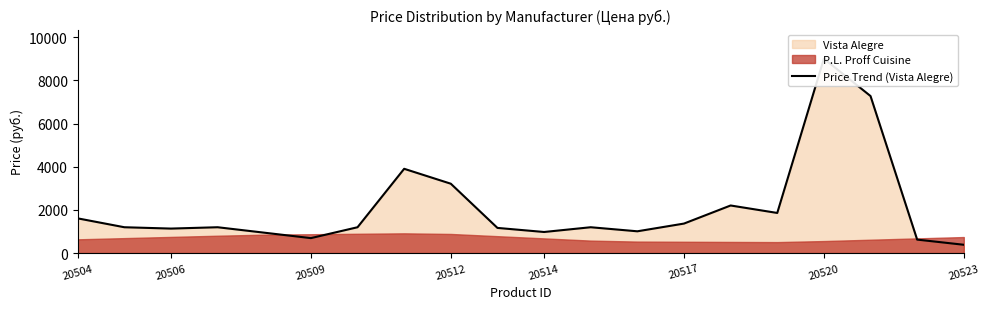

What is the minimum value shown in the chart?

385